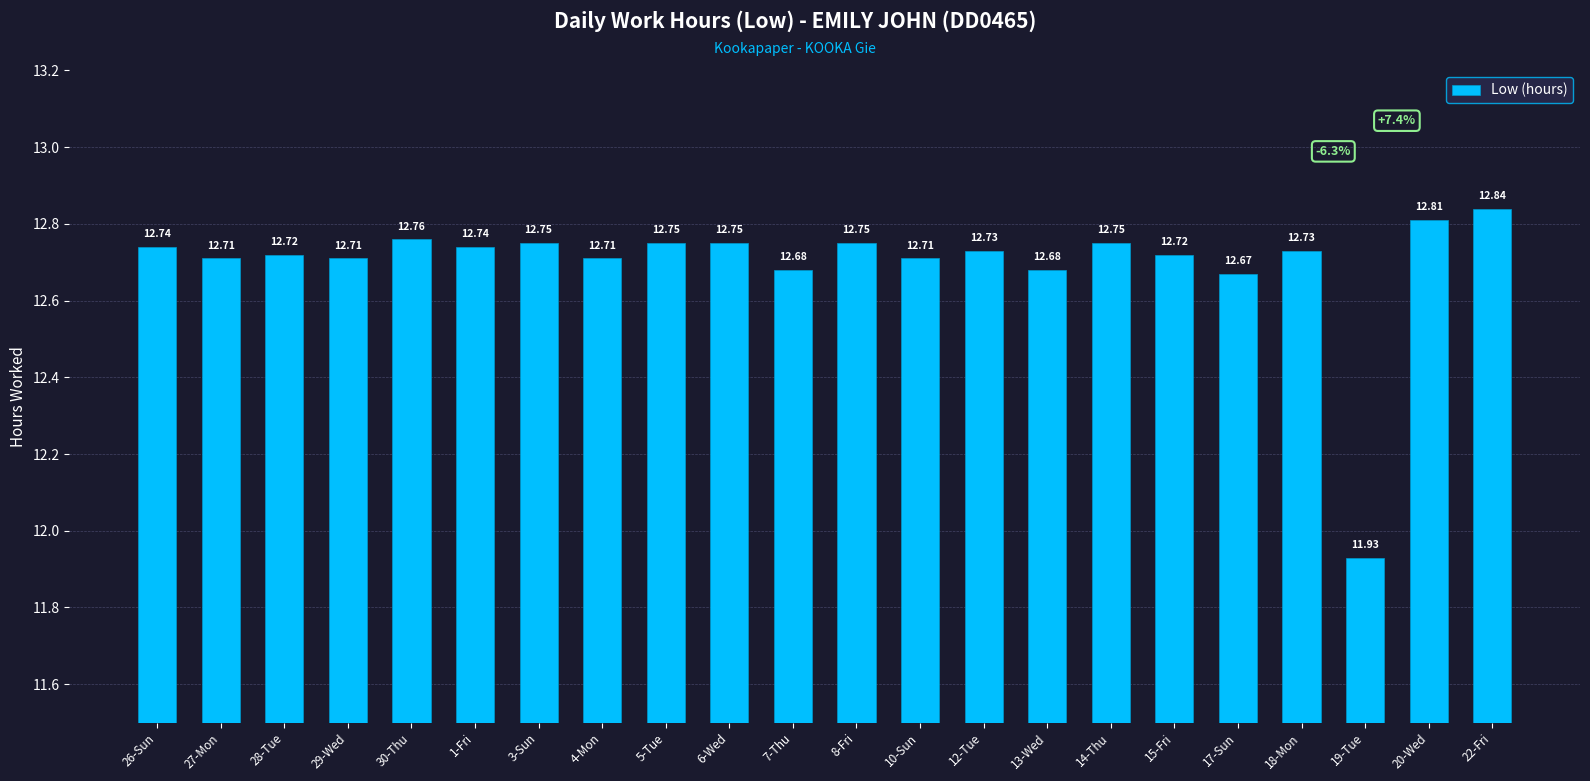

At which category does the chart reach its peak across all series?

22-Fri